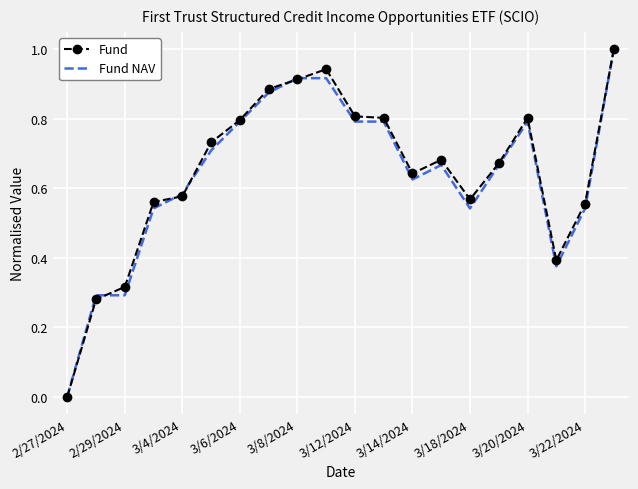

At which category is the sum across all series the highest?

19